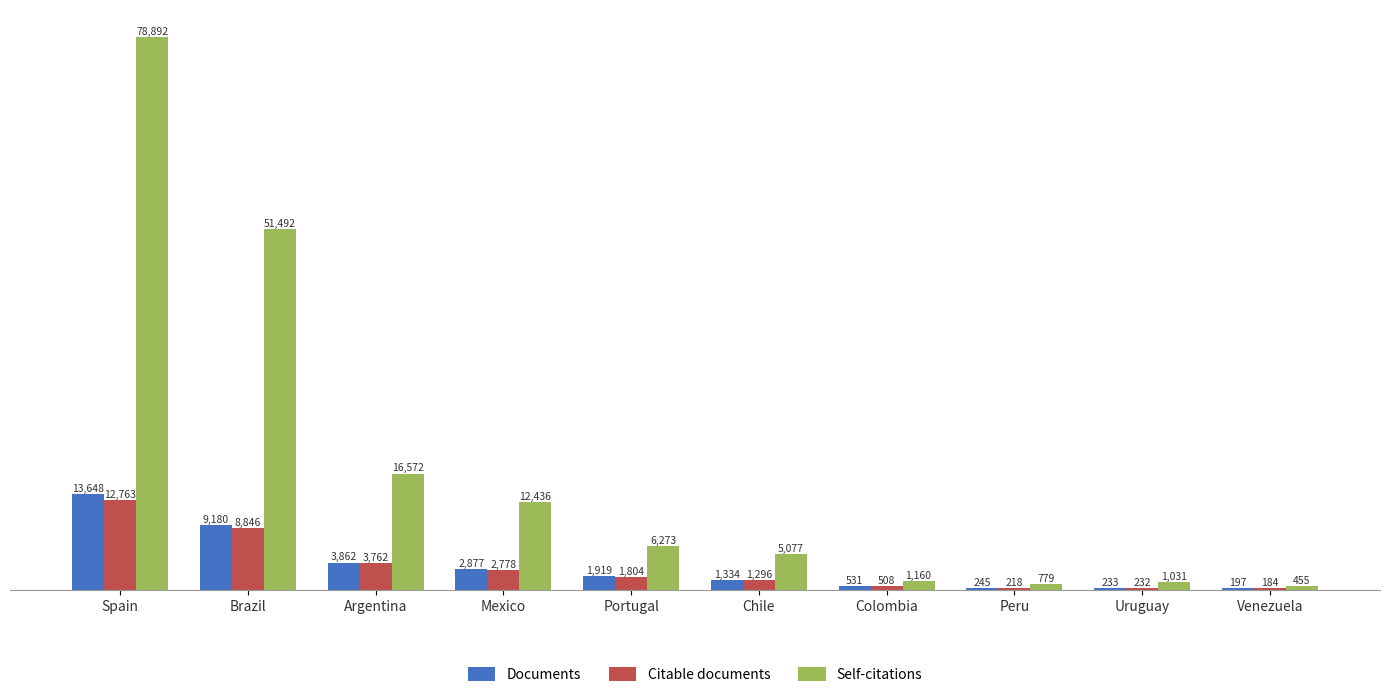

Read the Documents value at Chile, to the nearest 100.

1300